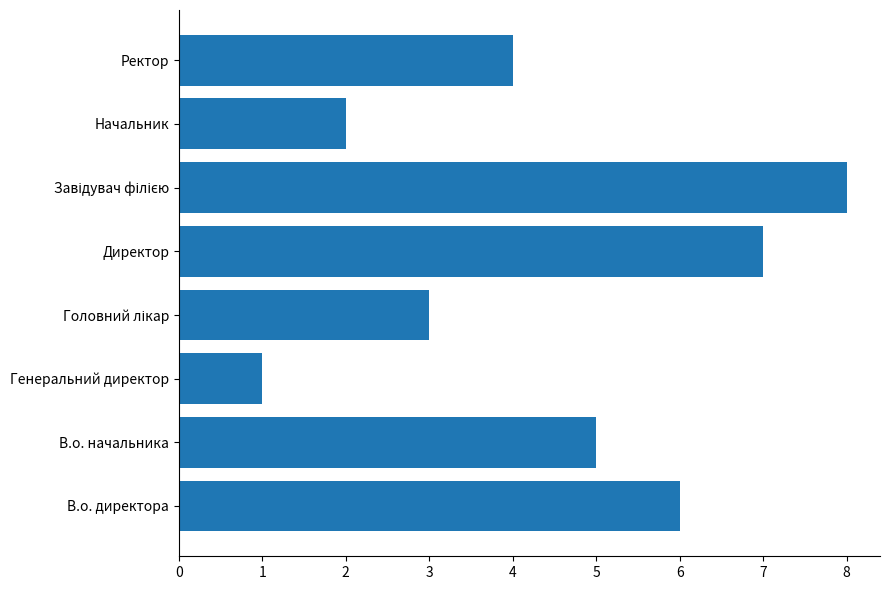

How many values are between 3 and 7?

5